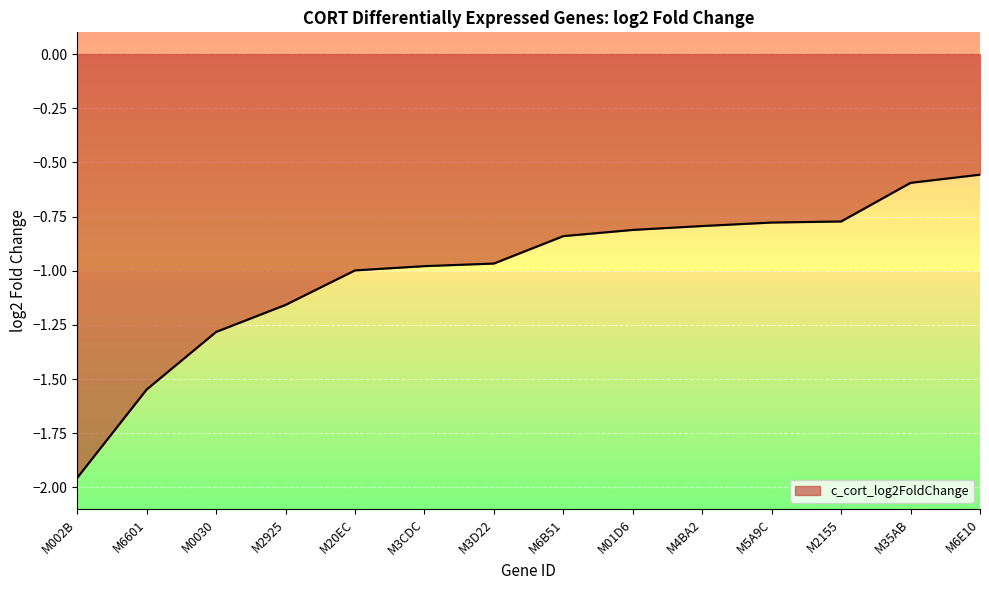

Which category has the lowest value across all series?

M002B